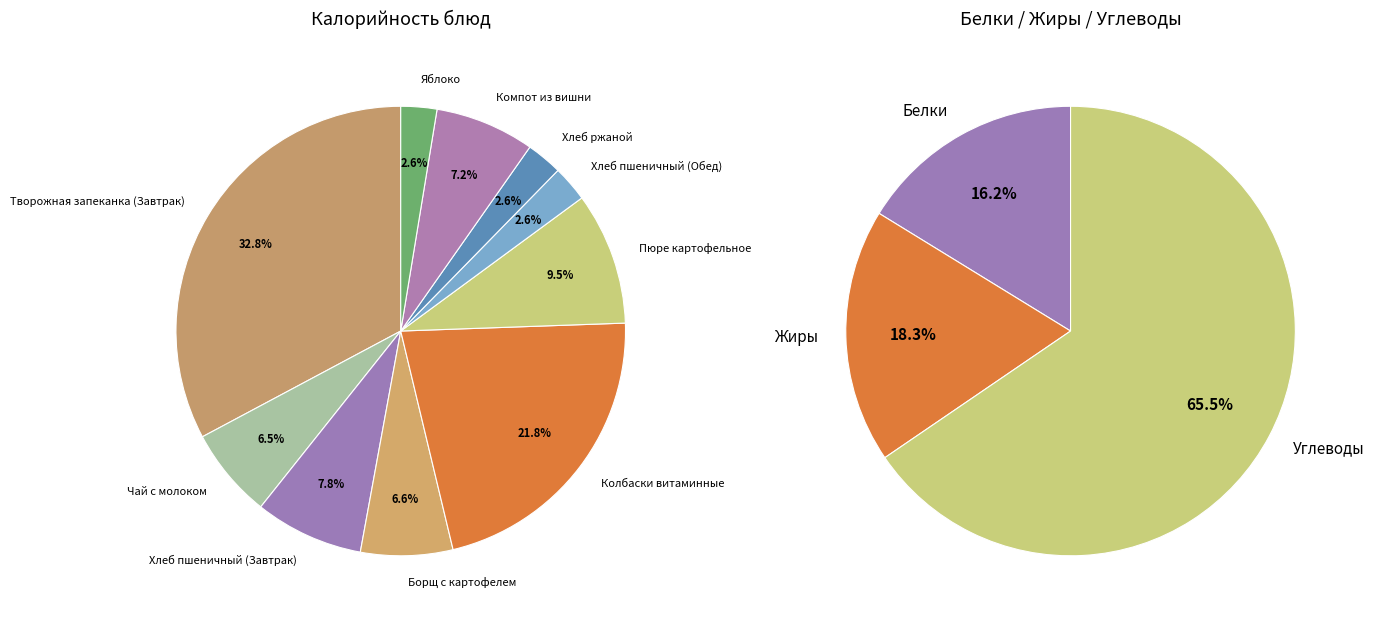

Is Колбаски витаминные the majority of the pie?

No